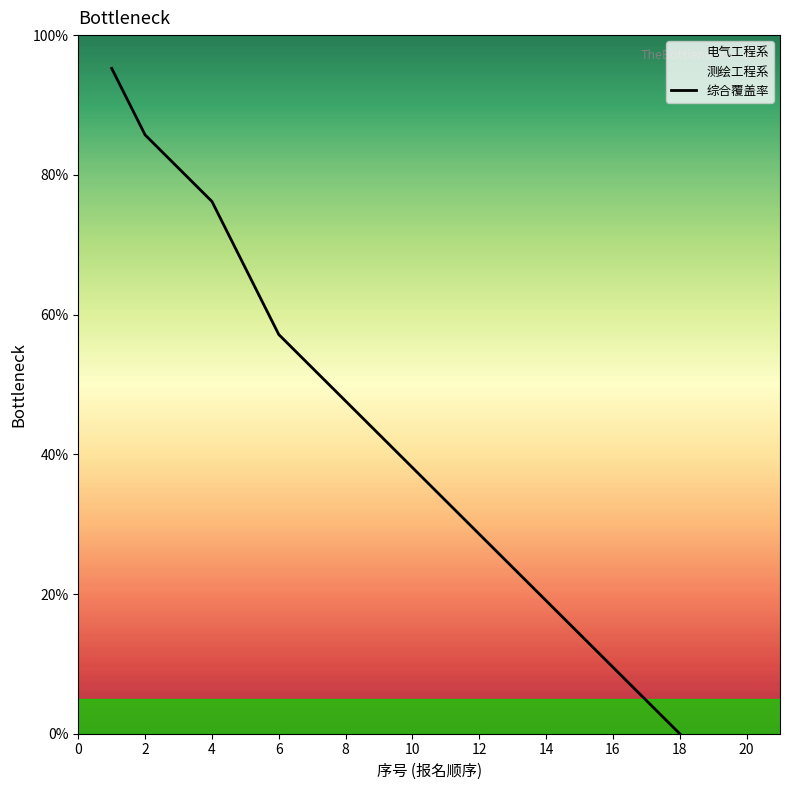

What is the change in value from 20 to 15?

-23.8